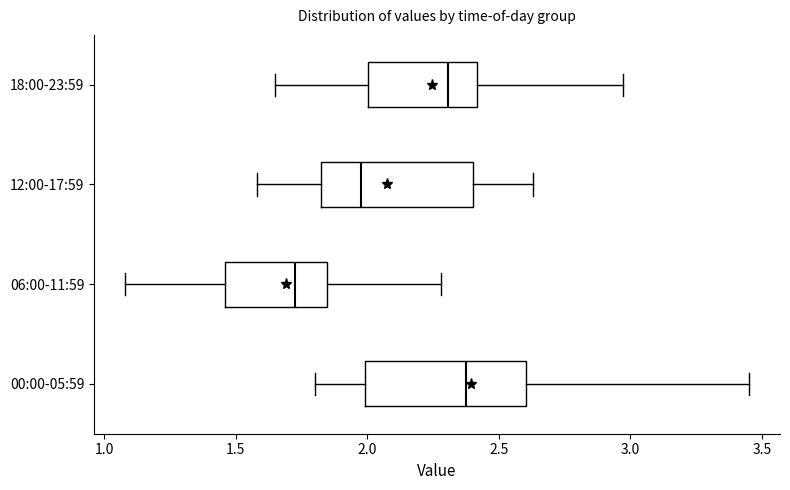

Where is the left edge of the box for 06:00-11:59 on the x-axis? The values are not printed on the chart, so give them approximately, as read against the axis.

1.45